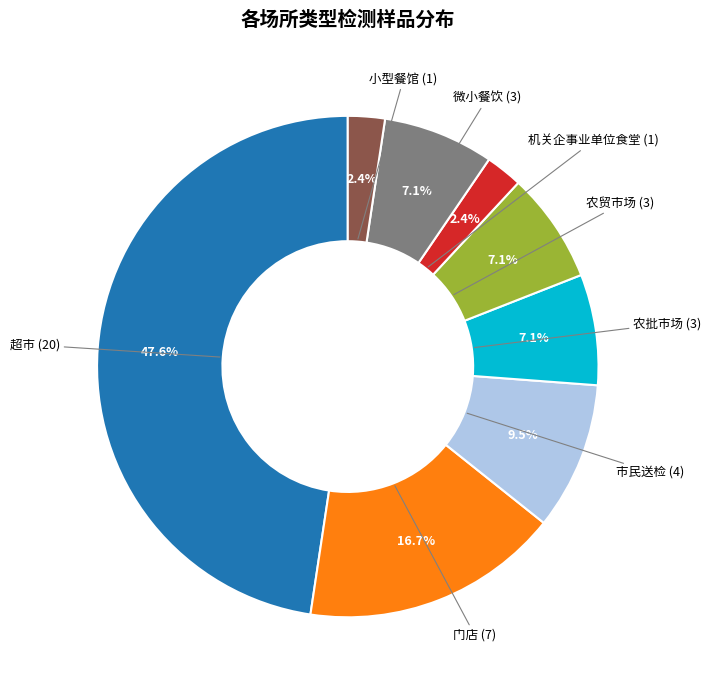

Is there any slice that represents more than half of the pie?

No